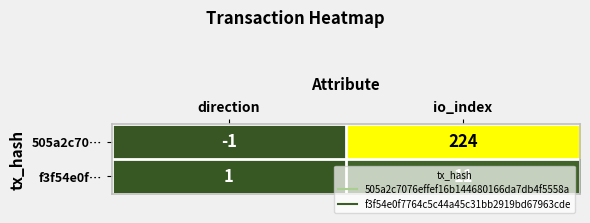

True or false: 505a2c70… has a value of 60 at io_index.

False